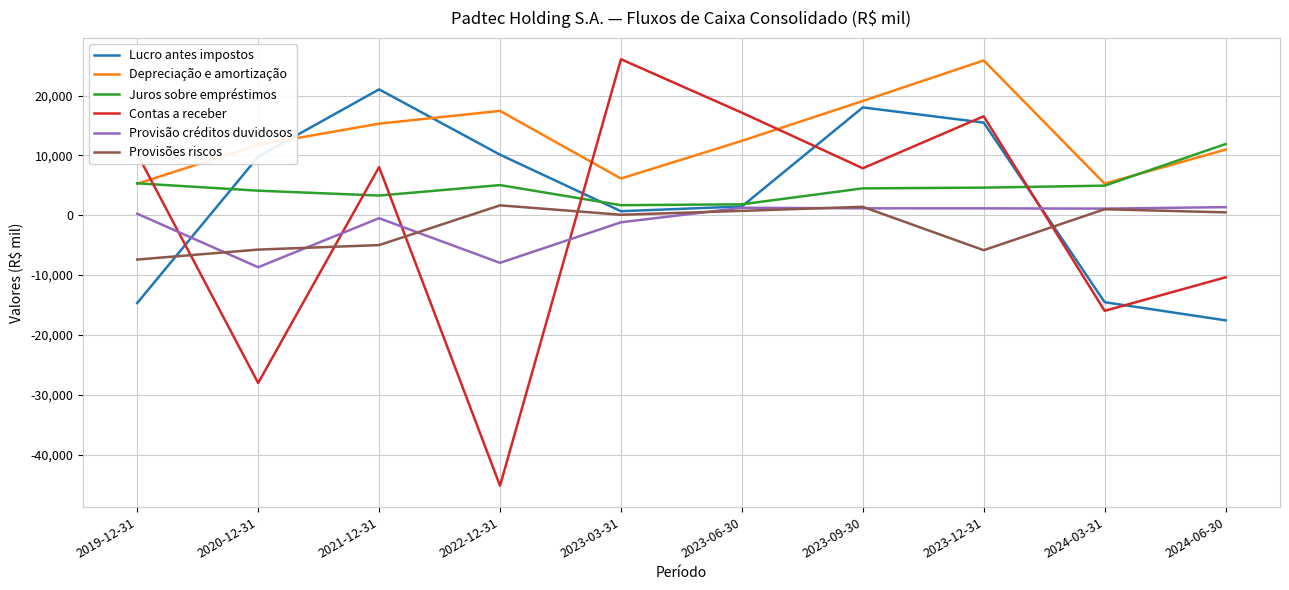

What is the total value across all series at 2024-03-31?

-18163